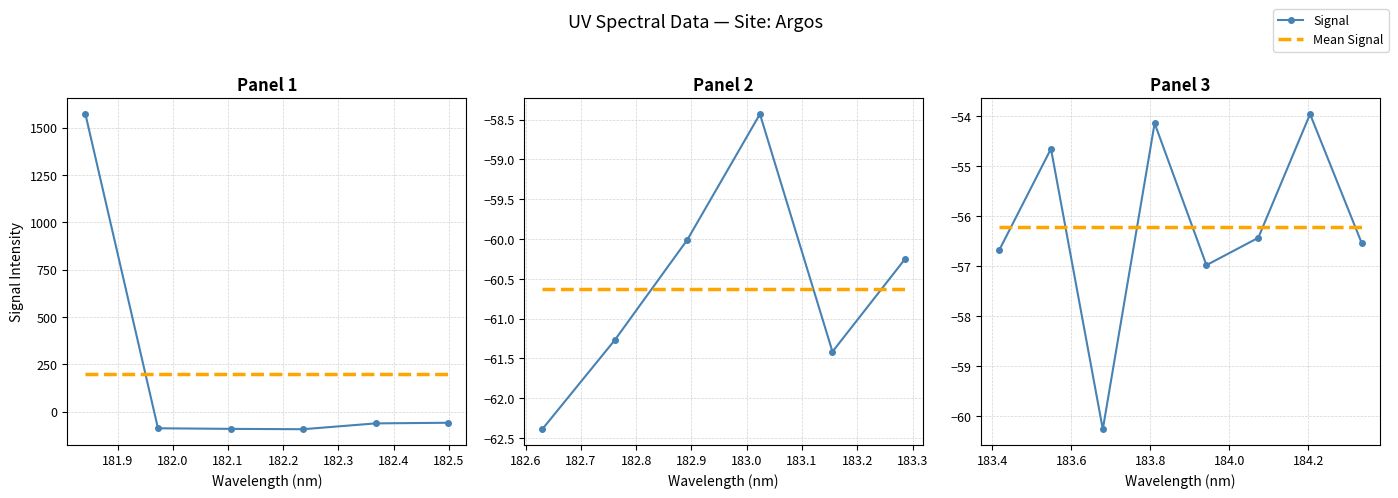

What is the sum of all values?

-449.6